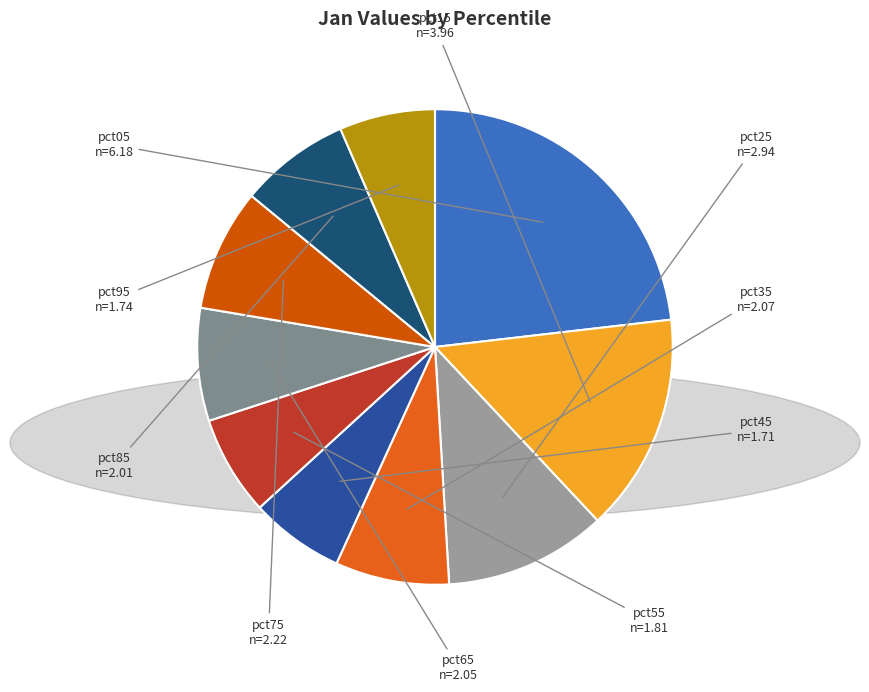

Do pct35 and pct65 together represent more than half of the pie?

No